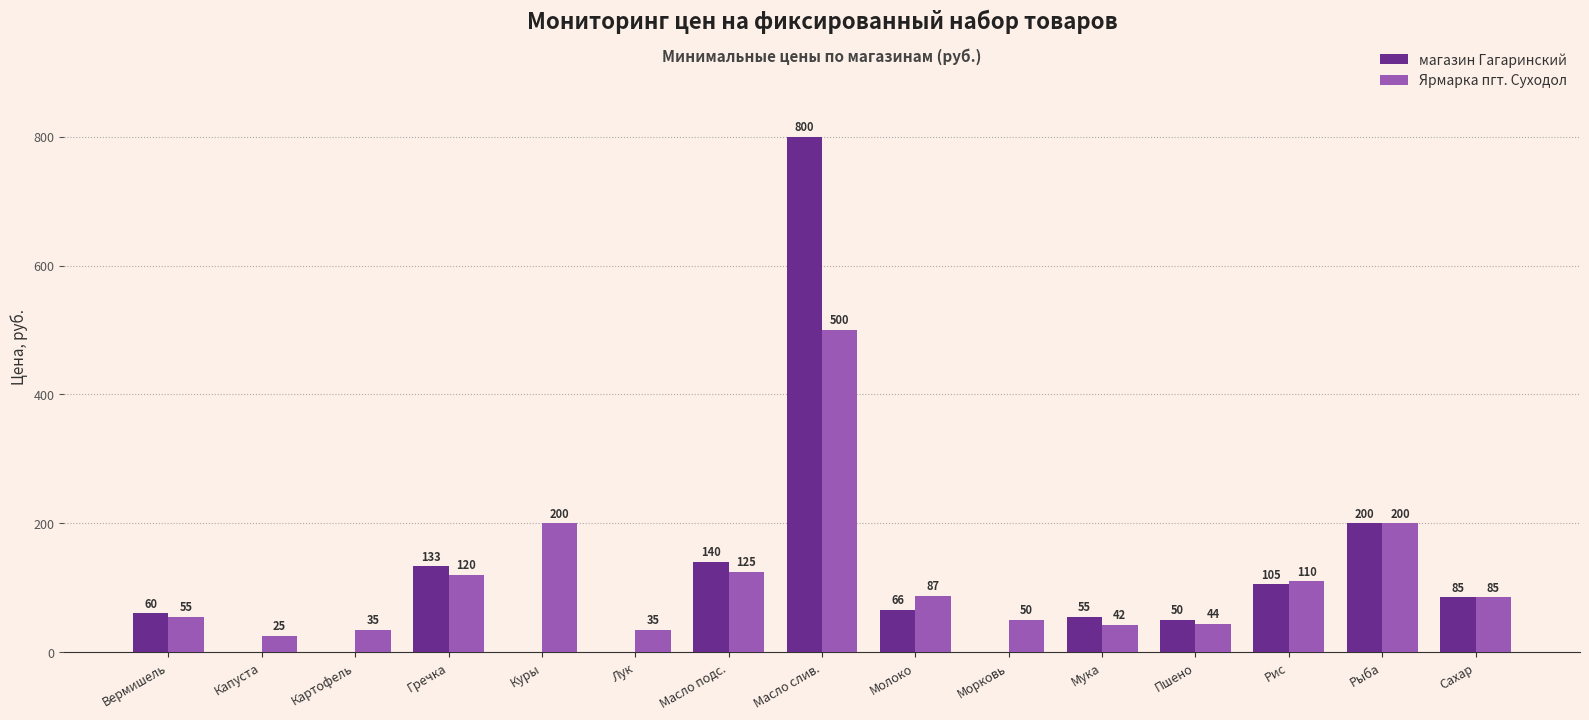

Reading left to right, extract all data points from this chart.

магазин Гагаринский: 60	0	0	133	0	0	140	800	66	0	55	50	105	200	85
Ярмарка пгт. Суходол: 55	25	35	120	200	35	125	500	87	50	42	44	110	200	85